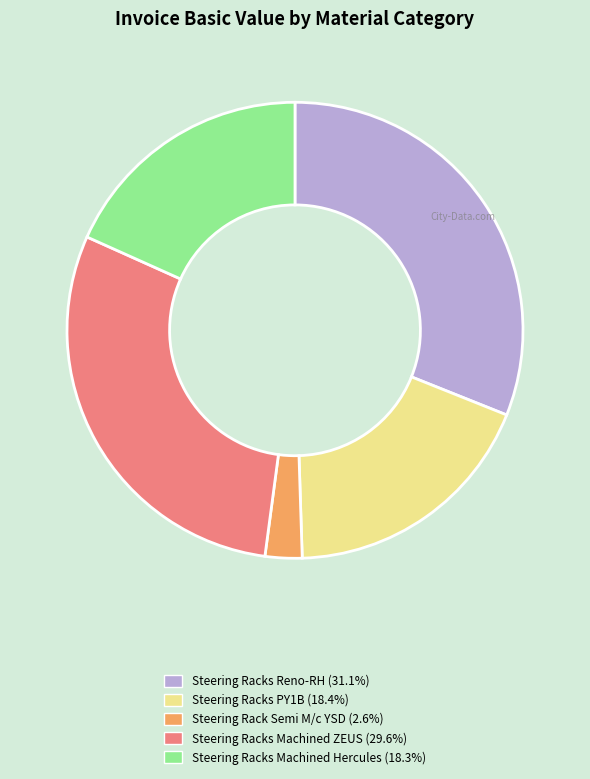

How many segments does this pie chart have?

5